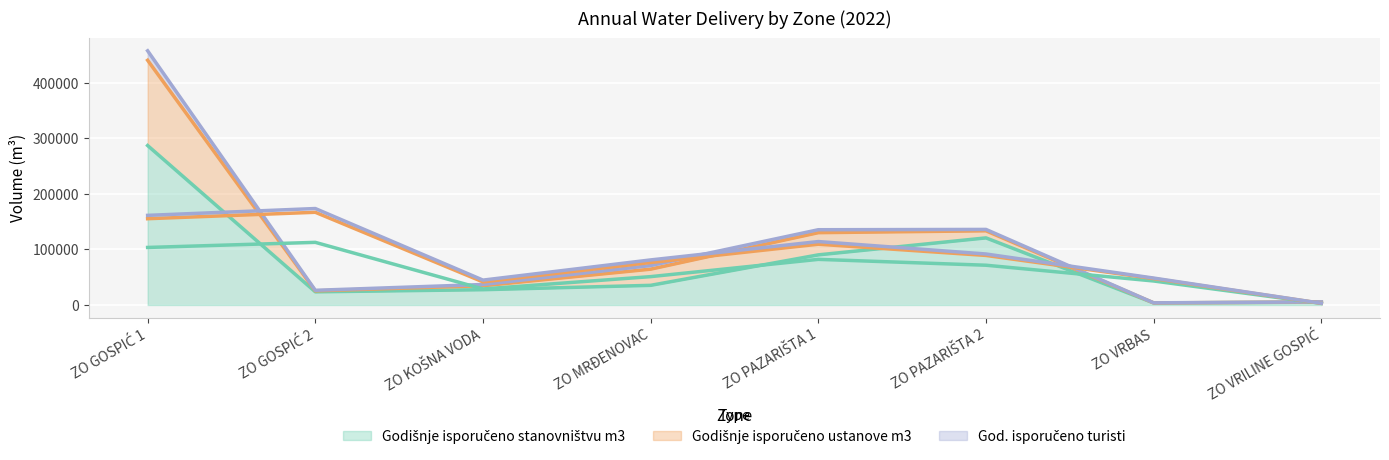

The God. isporučeno turisti series shows 992 at ZO GOSPIĆ 2. True or false?

True